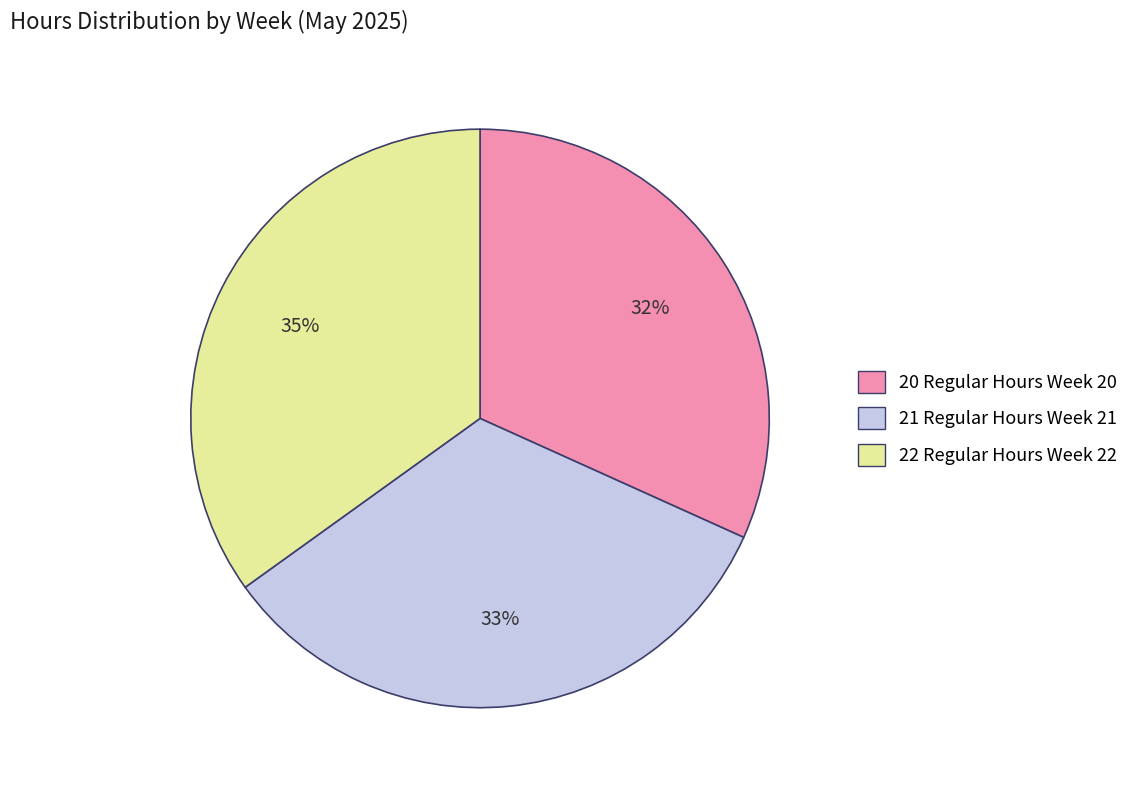

Does any single category account for the majority?

No